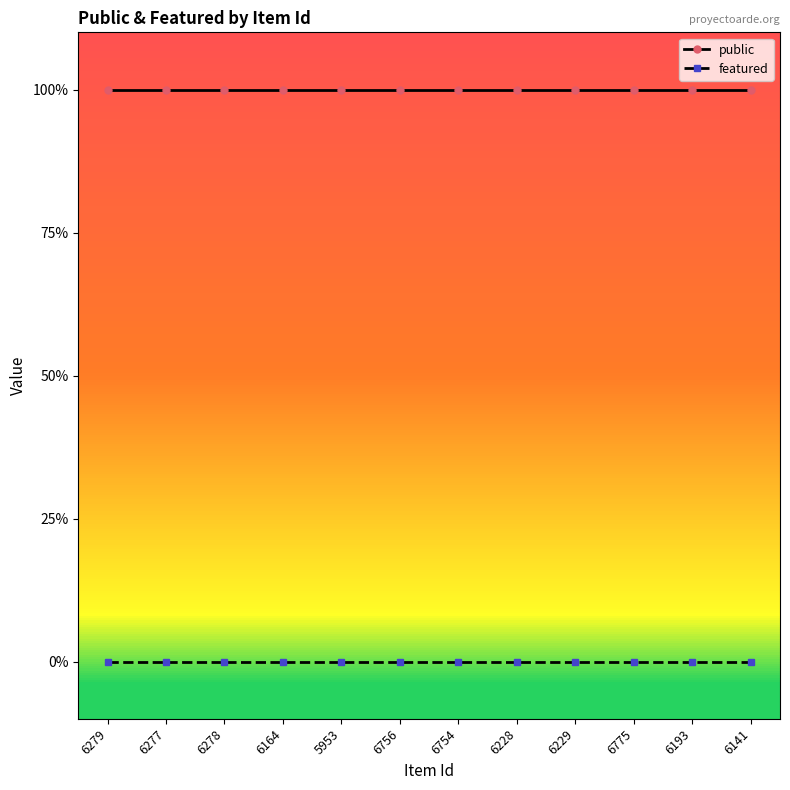

Rank the categories by public value from highest to lowest.

6279, 6277, 6278, 6164, 5953, 6756, 6754, 6228, 6229, 6775, 6193, 6141